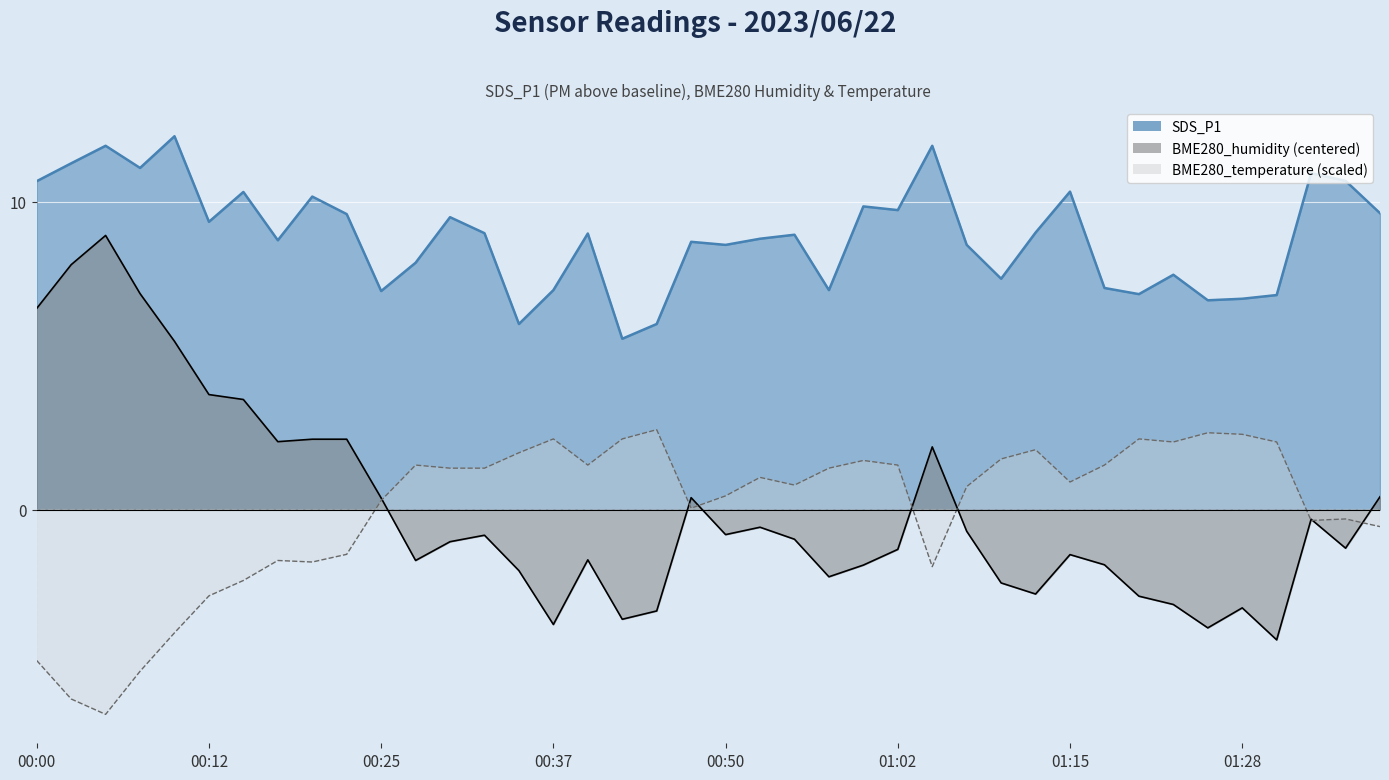

At which category does BME280_humidity reach its first local peak?

00:05